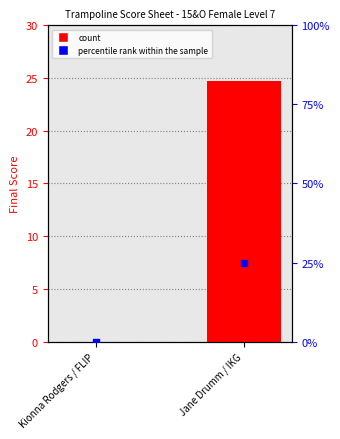

Which series contains the highest Y value?

FINAL